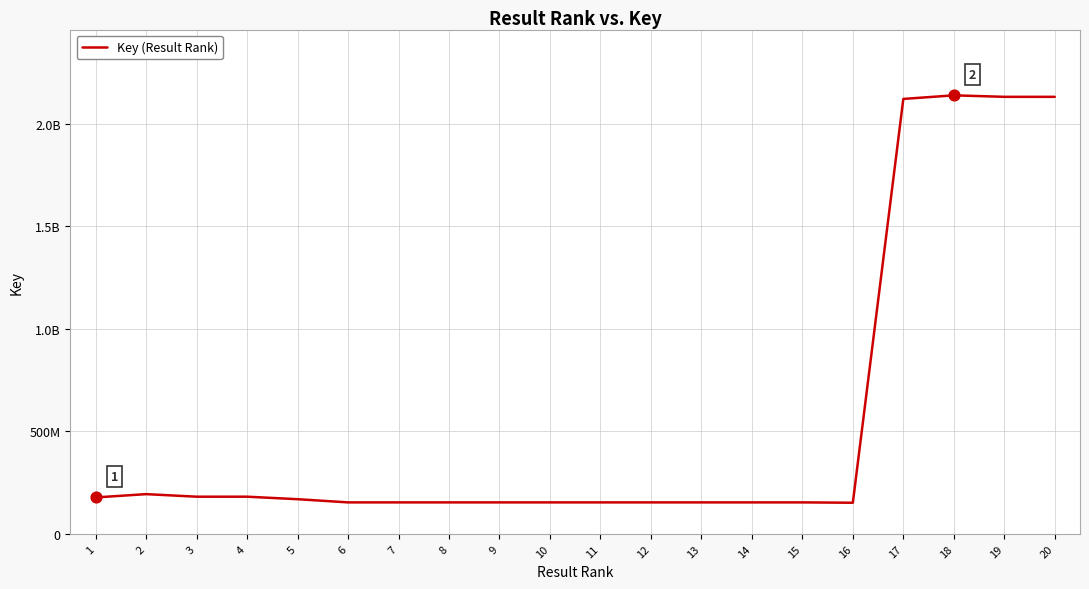

Which has a higher value, 9 or 10?

10